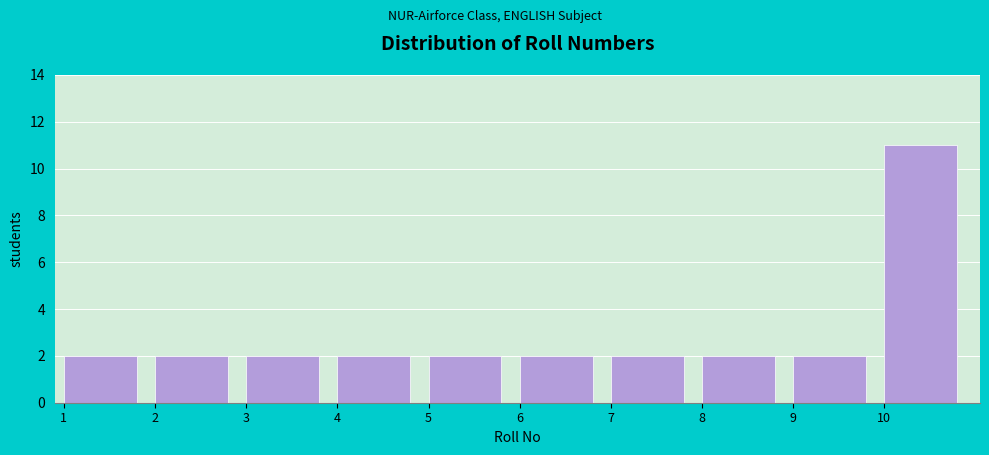

Reading left to right, list all the values displayed in this chart.

2	2	2	2	2	2	2	2	2	11